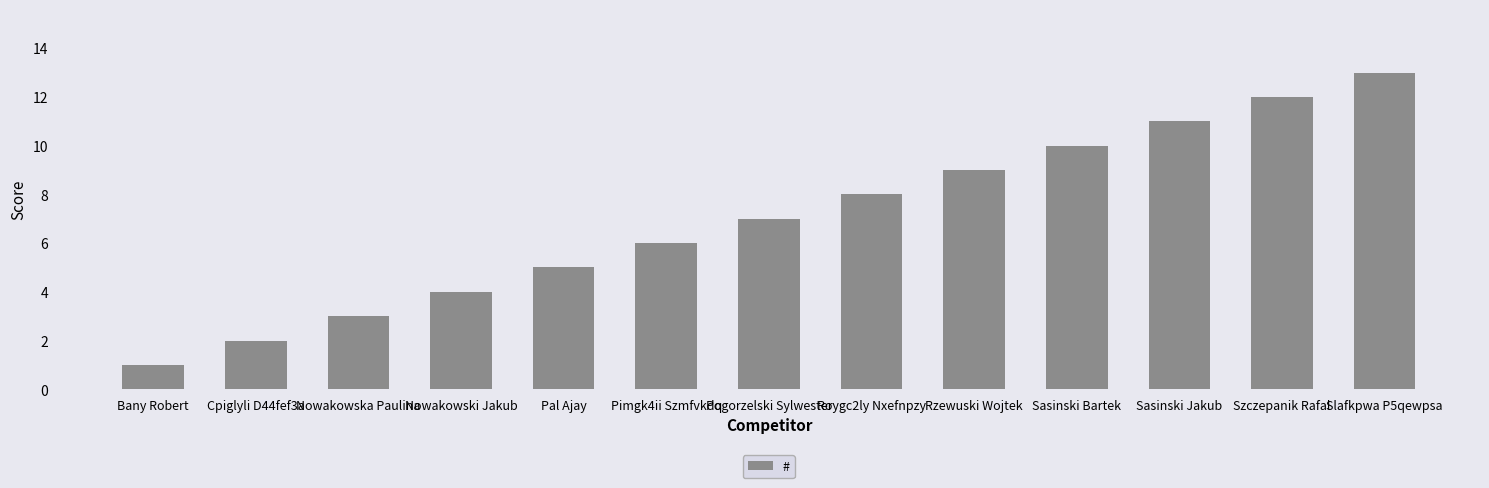

Reading right to left, list all the values displayed in this chart.

Slafkpwa P5qewpsa=13	Szczepanik Rafal=12	Sasinski Jakub=11	Sasinski Bartek=10	Rzewuski Wojtek=9	Roygc2ly Nxefnpzy=8	Pogorzelski Sylwester=7	Pimgk4ii Szmfvkdq=6	Pal Ajay=5	Nowakowski Jakub=4	Nowakowska Paulina=3	Cpiglyli D44fef3a=2	Bany Robert=1